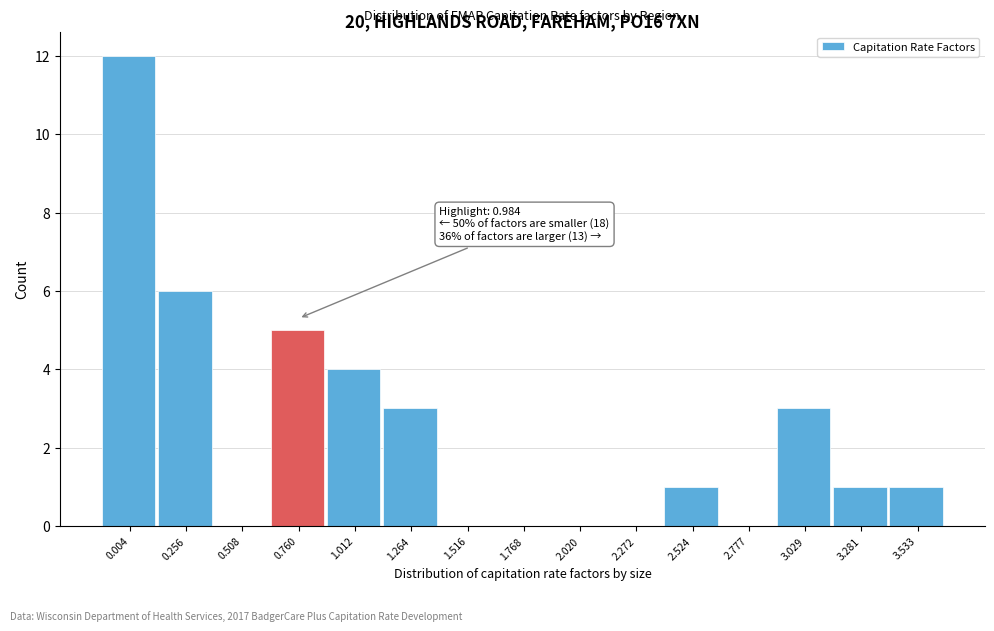

Reading left to right, transcribe all the data shown in this chart.

0.004=12	0.256=6	0.508=0	0.760=5	1.012=4	1.264=3	1.516=0	1.768=0	2.020=0	2.272=0	2.524=1	2.777=0	3.029=3	3.281=1	3.533=1